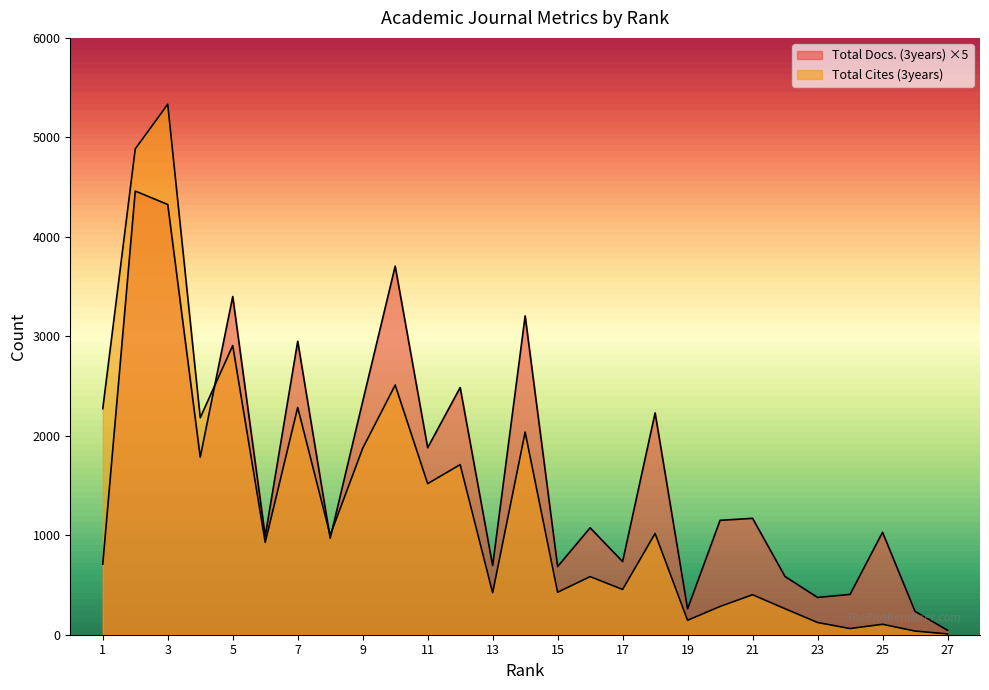

How many interior local peaks does the Total Docs. (3years) series have?

10